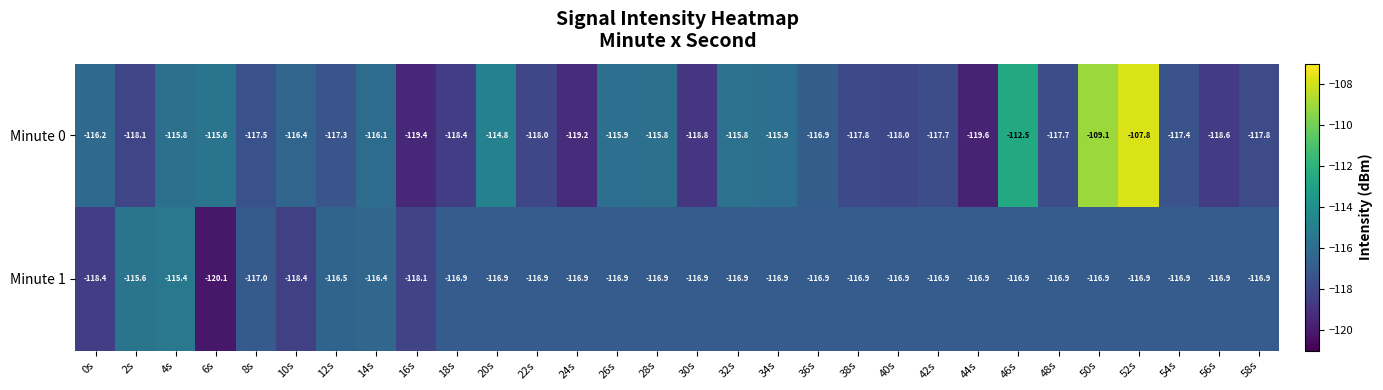

At which category is the sum across all series the highest?

52s